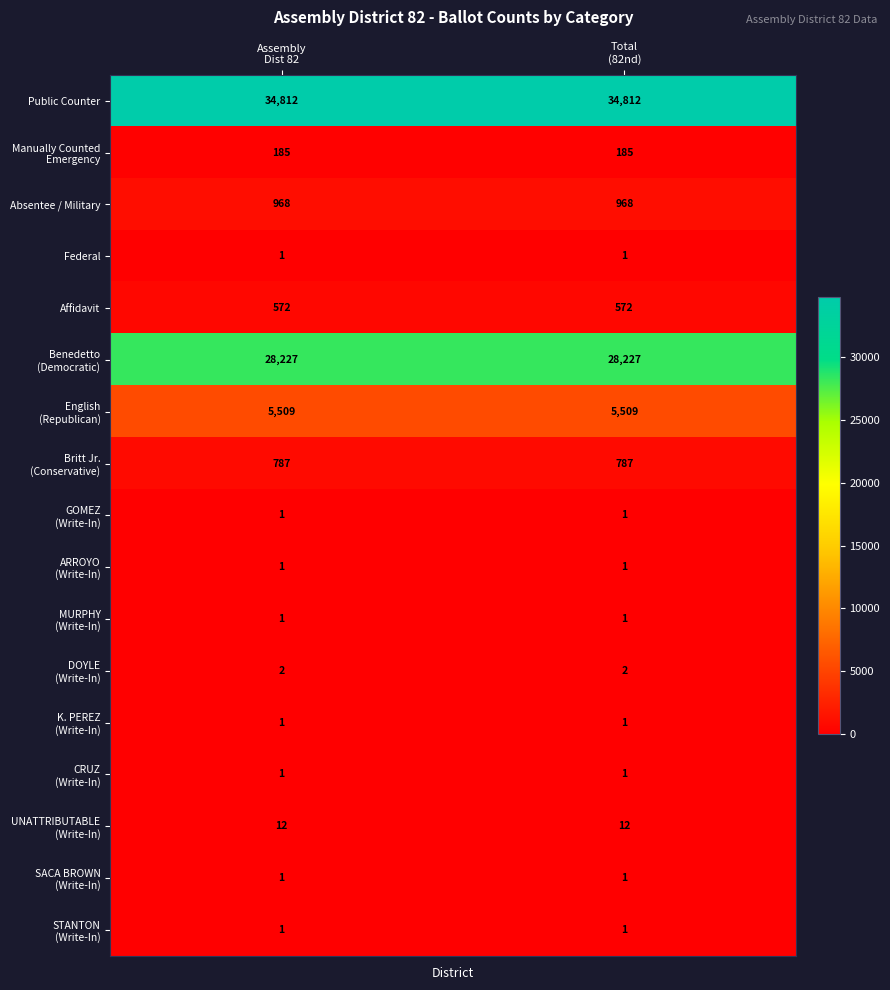

What is the sum of all Affidavit values?

1144